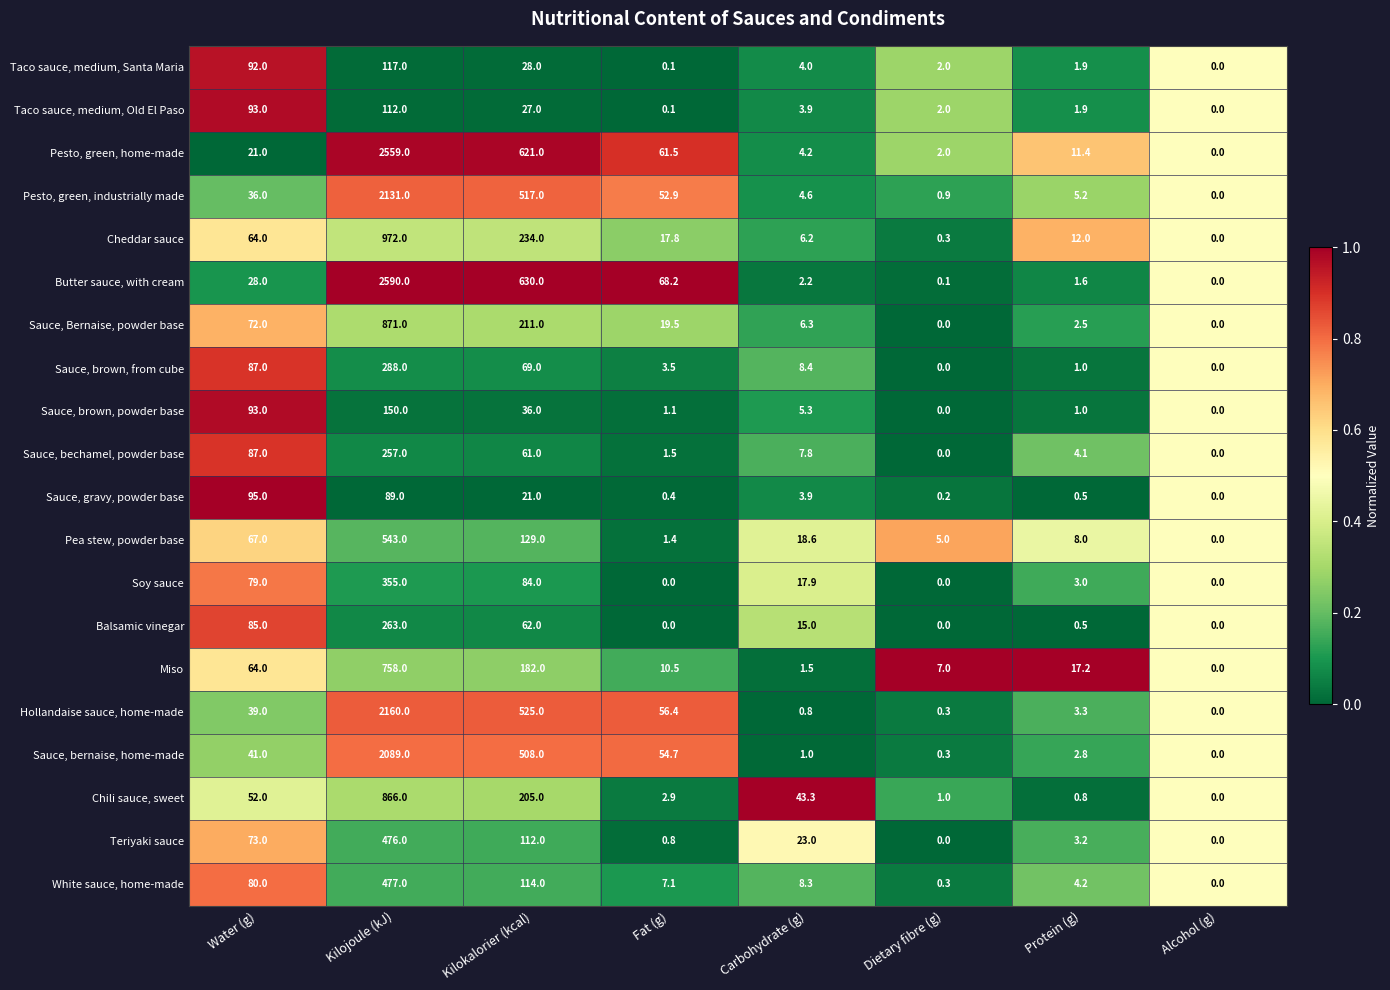

Is the value of Pesto, green, industrially made at Protein (g) greater than the value of Hollandaise sauce, home-made at Water (g)?

No